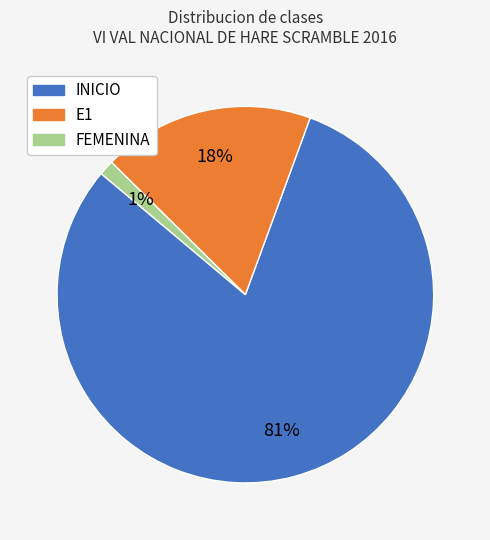

To the nearest percent, what is the average slice percentage?

33%